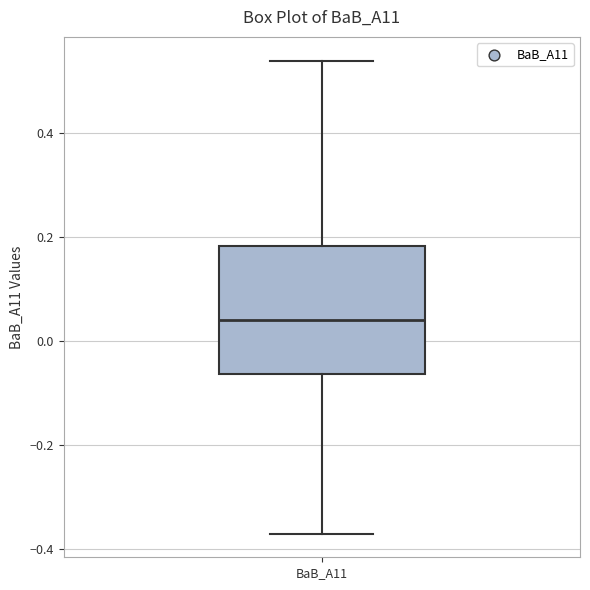

Where is the upper edge of the box for BaB_A11 on the y-axis? The values are not printed on the chart, so give them approximately, as read against the axis.

0.18